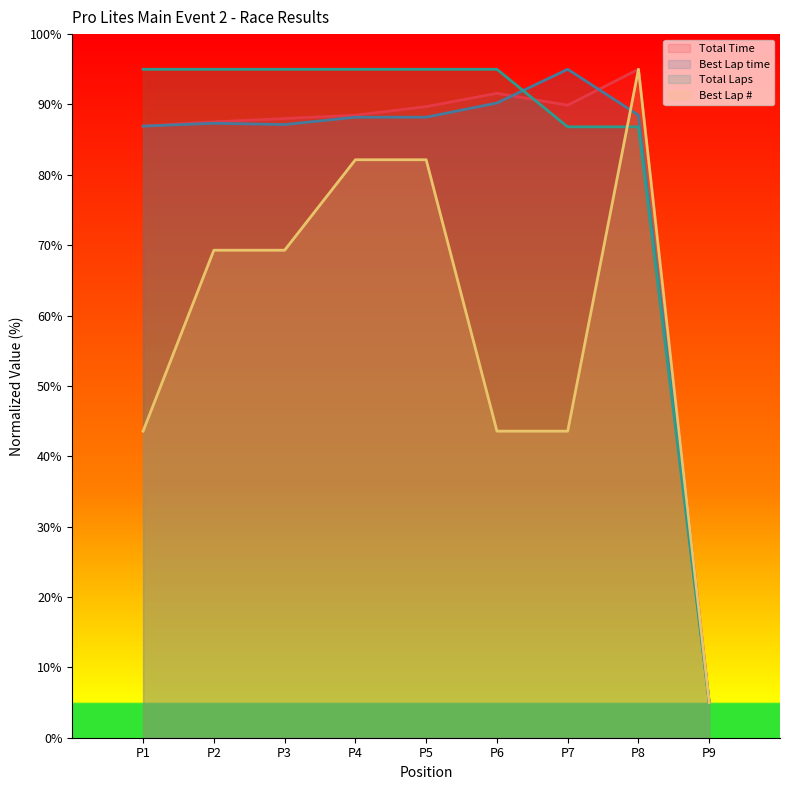

True or false: Total Time has a value of 51.1 at P4.

False